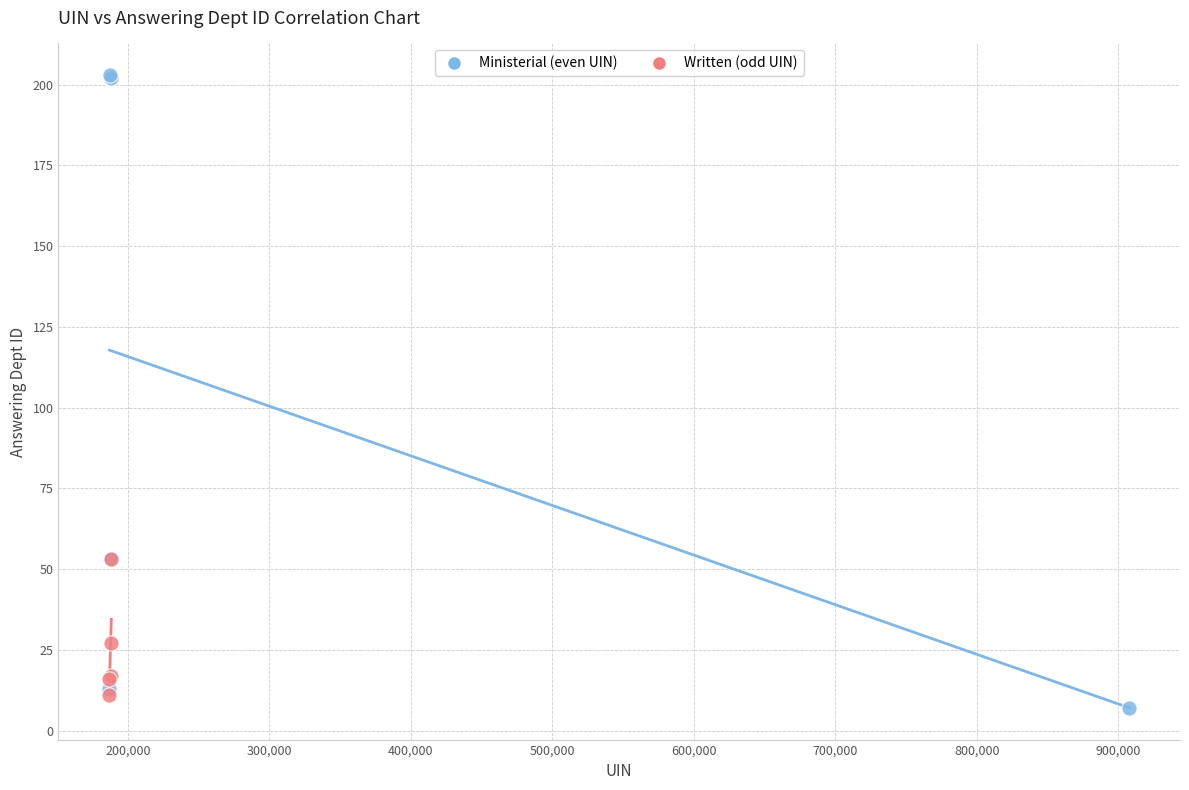

Which series has the widest spread of Y values?

Ministerial (even UIN)